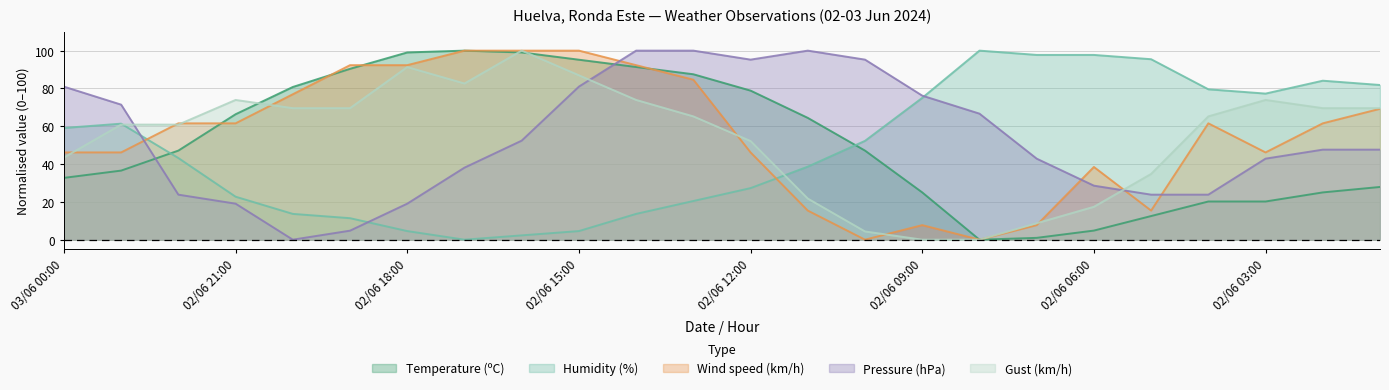

What is the difference between the maximum and minimum values in the Humidity (%) series?

100.0